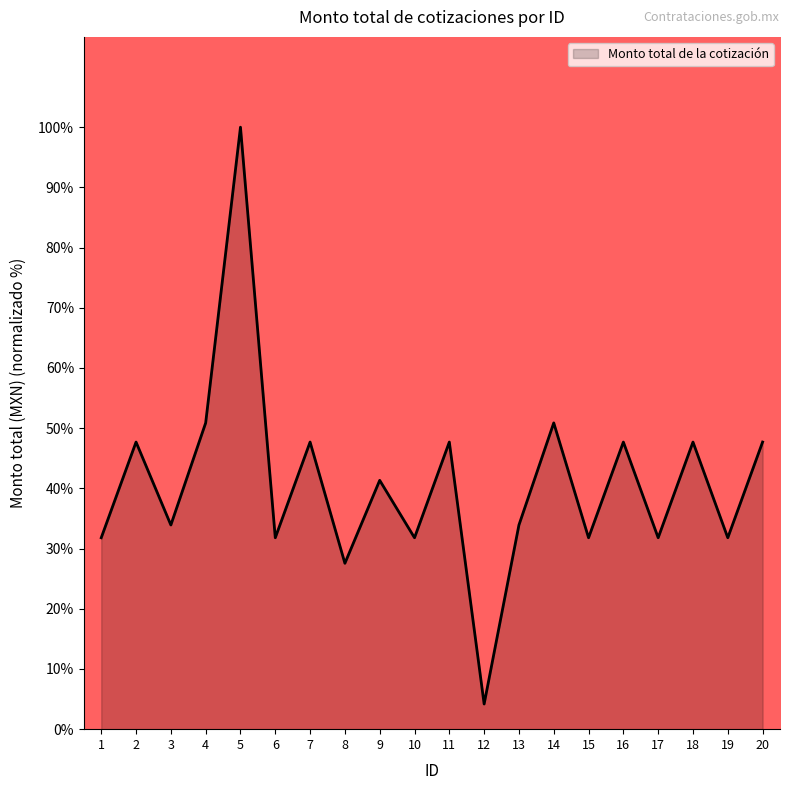

Which has a higher value, 8 or 20?

20